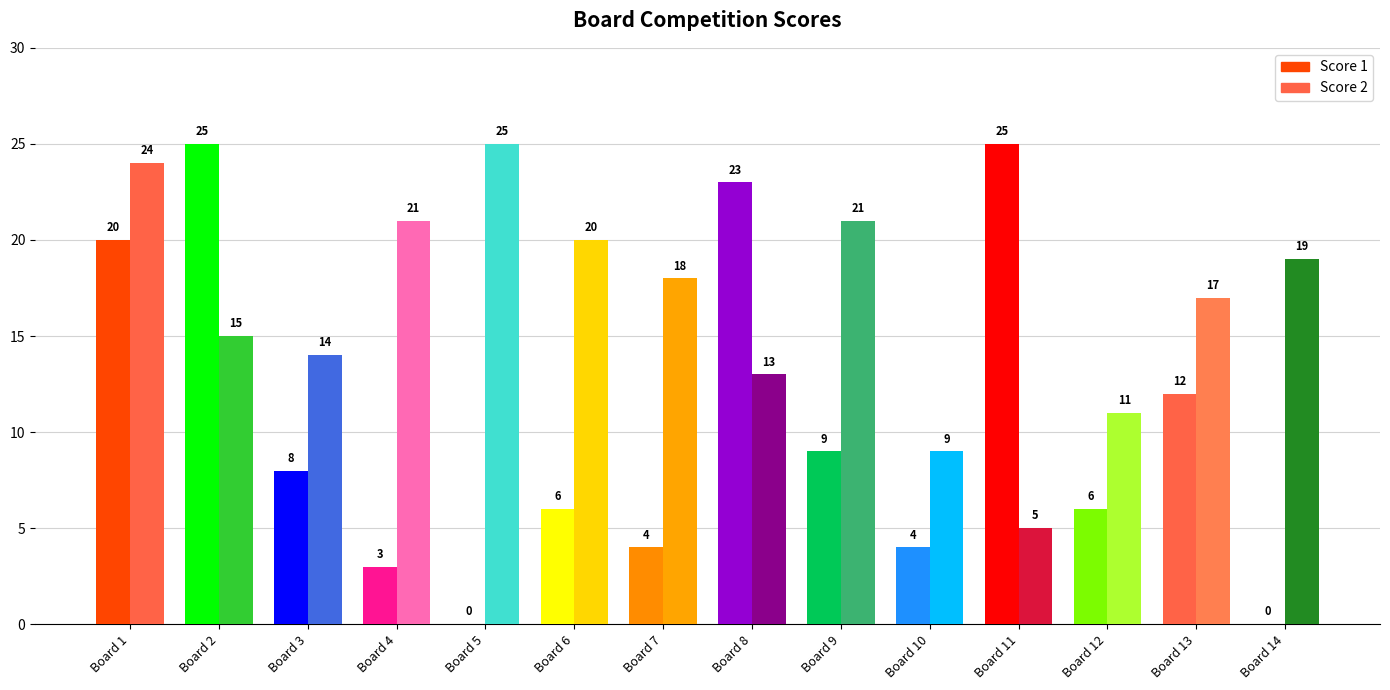

Which category has the highest value in the Score 2 series?

5